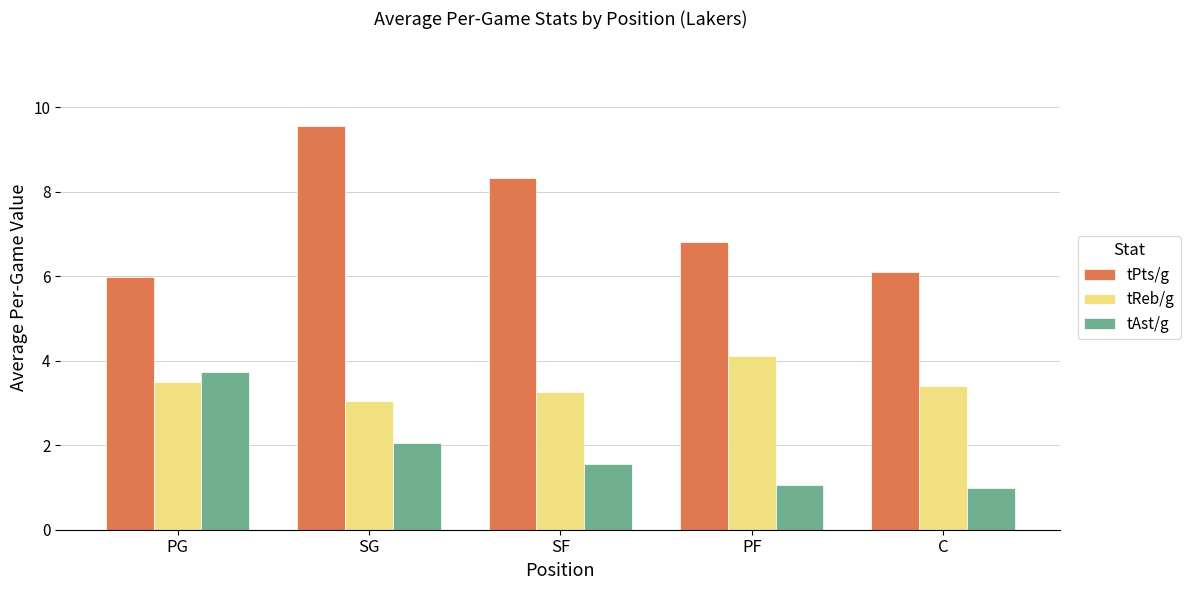

What is the difference between the maximum and minimum values in the tAst/g series?

2.8